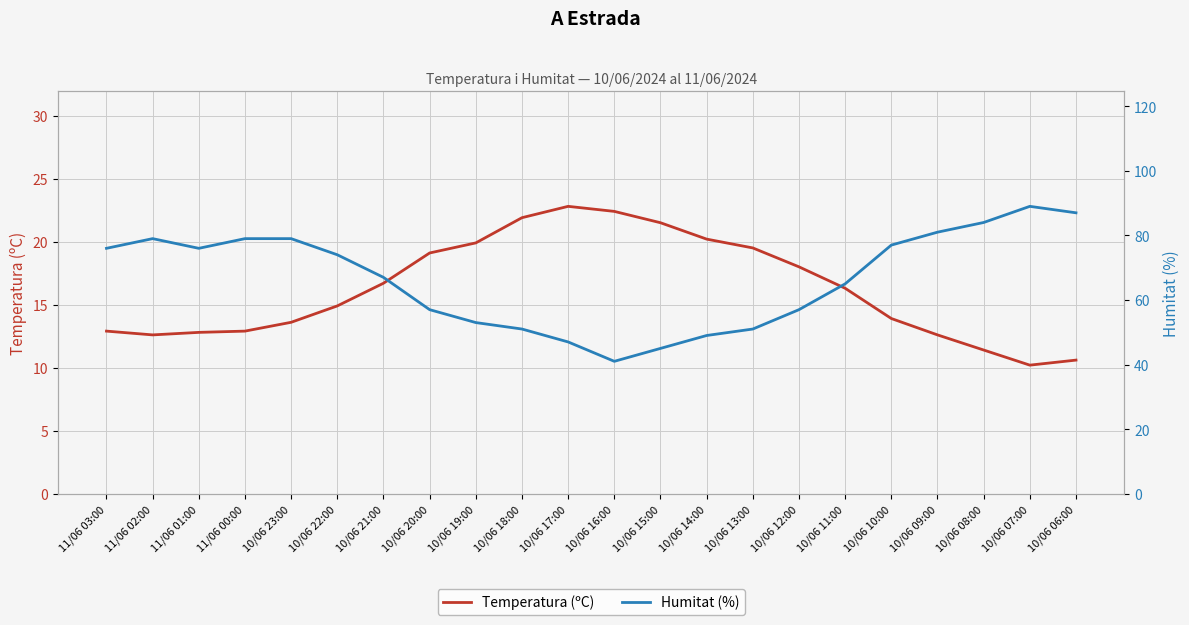

What position from the left is 10/06 17:00?

11